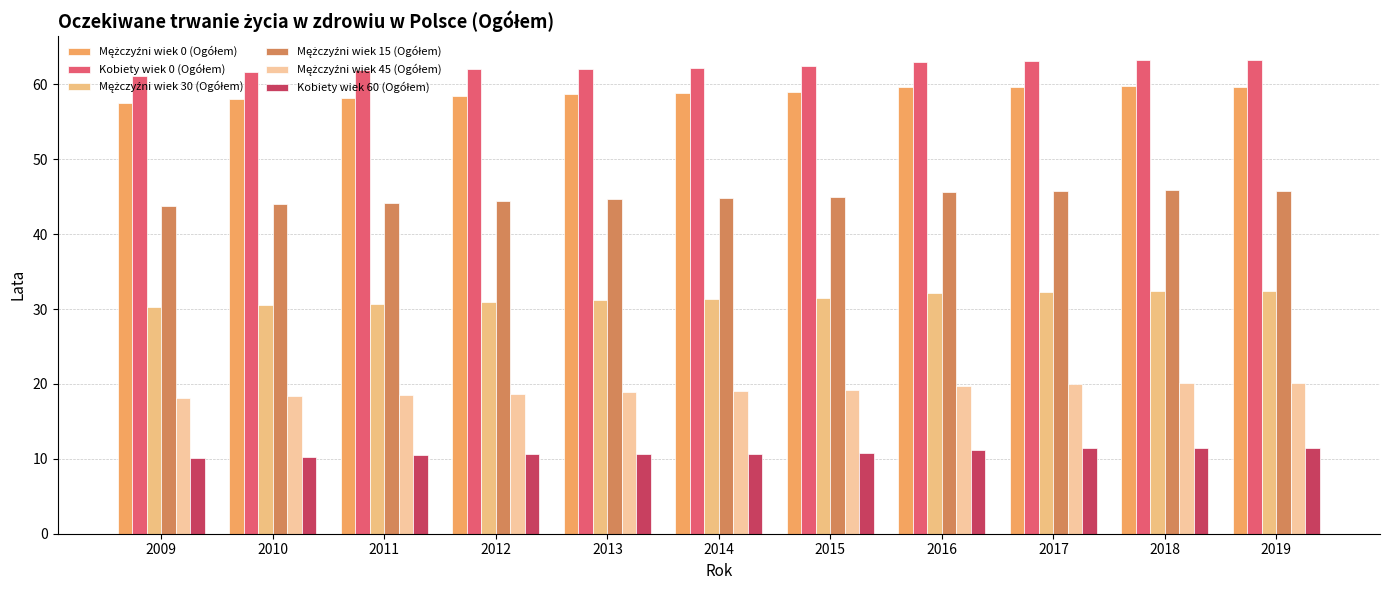

At which label does Kobiety wiek 0 (Ogółem) reach its peak?

2018